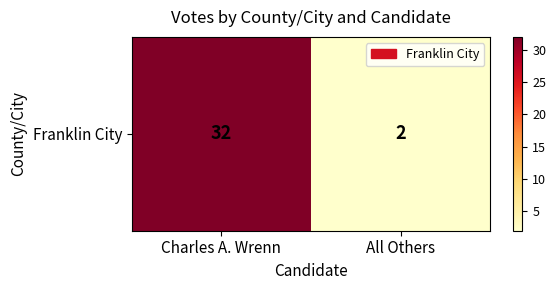

Reading left to right, what are all the values shown in this chart?

32	2